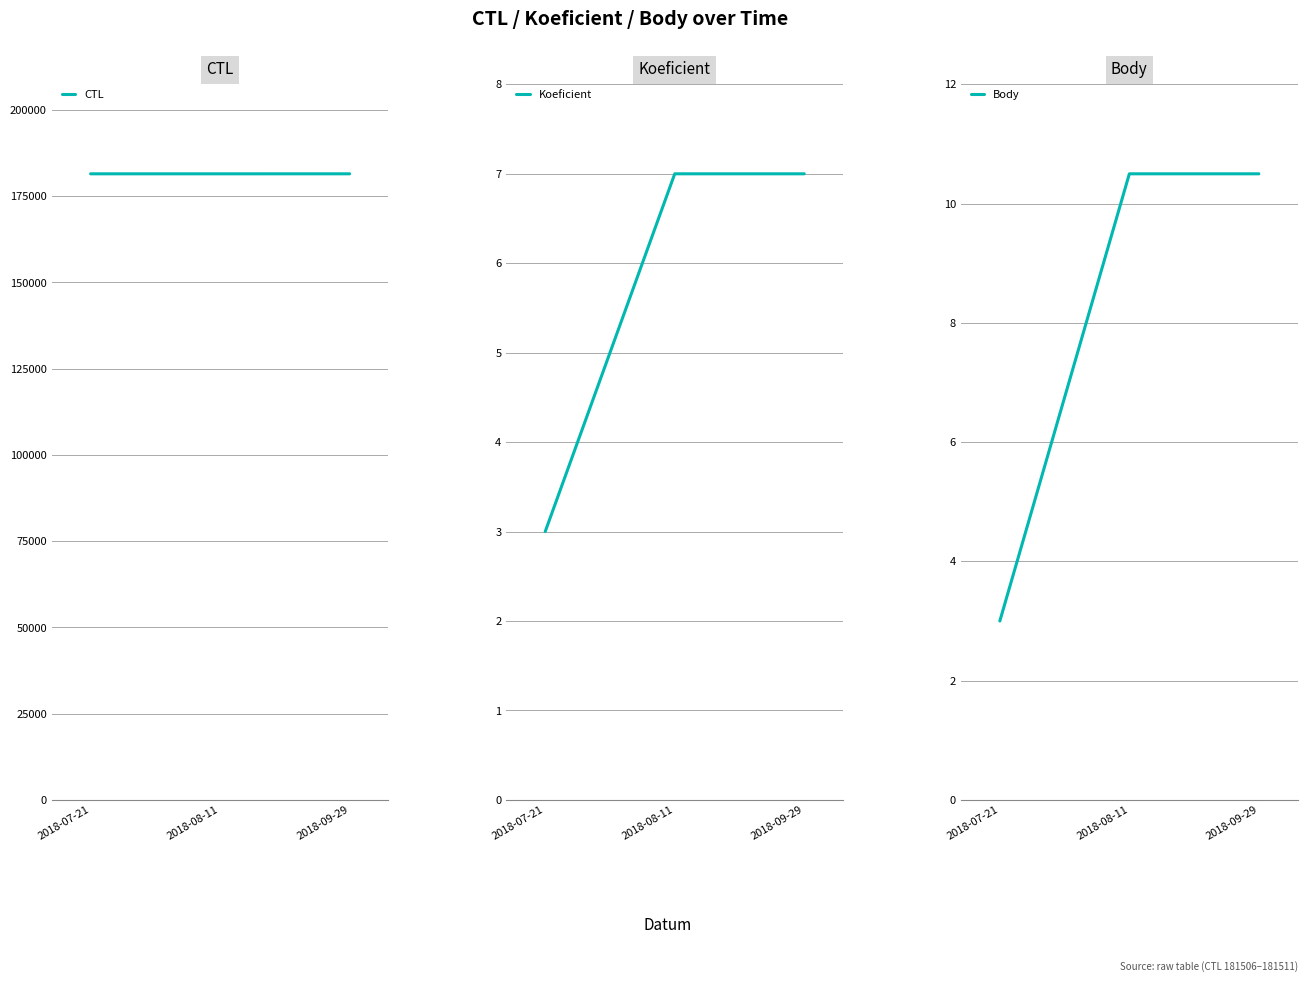

The Koeficient series shows 11.2 at 2018-09-29. True or false?

False